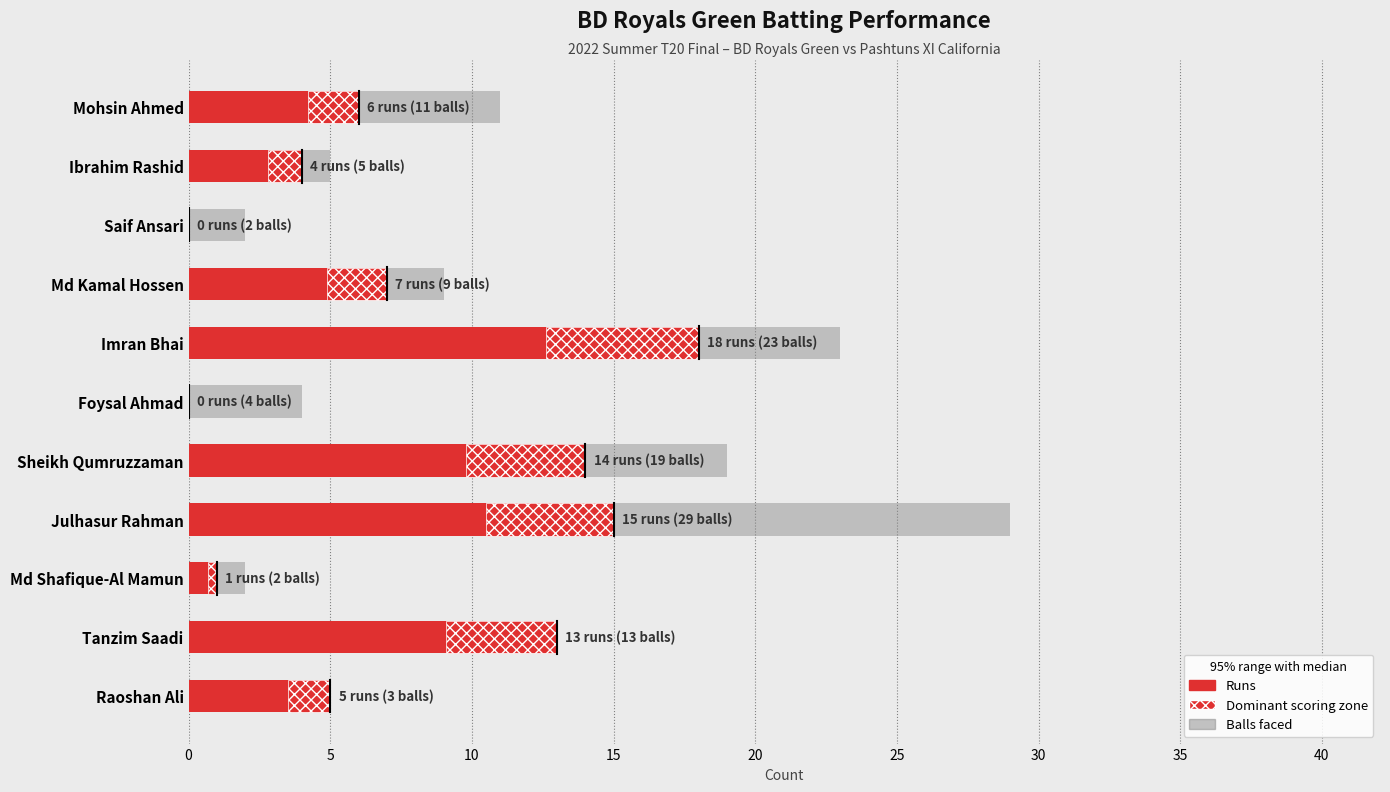

How many bars are there in each group?

2